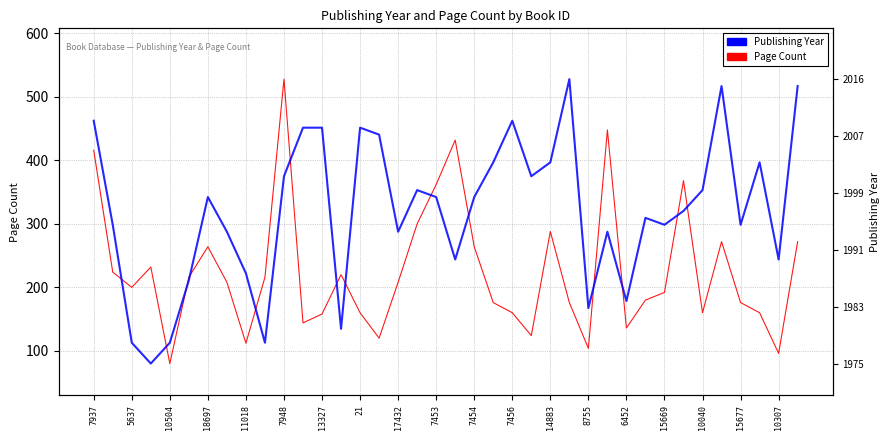

What is the label of the 38th point from the right?

7937